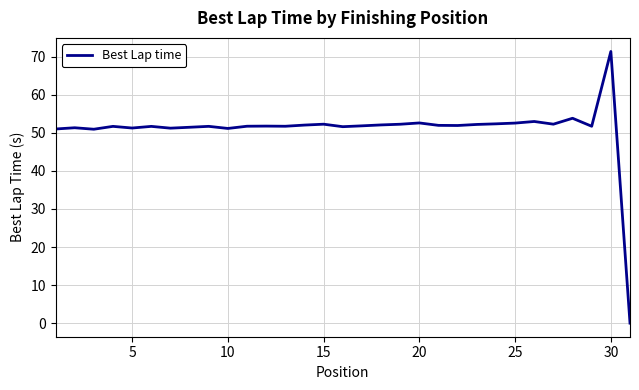

What is the difference between the second highest and minimum values?

53.8